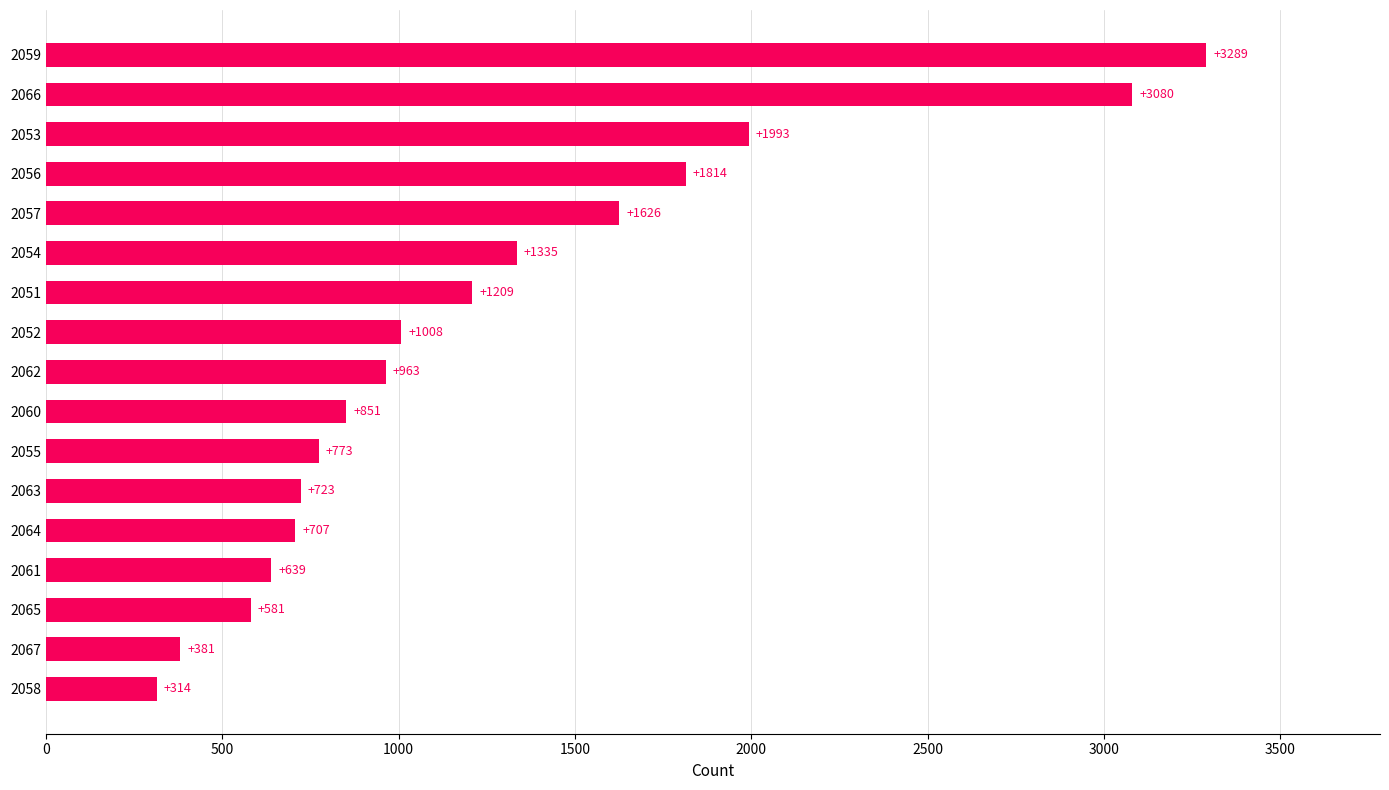

What is the difference between the maximum and minimum values?

2975